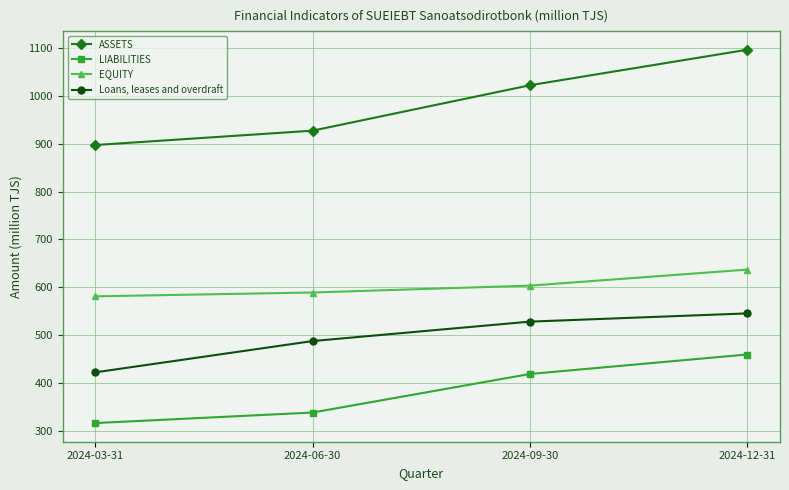

Which series changed the most between 2024-03-31 and 2024-12-31?

ASSETS